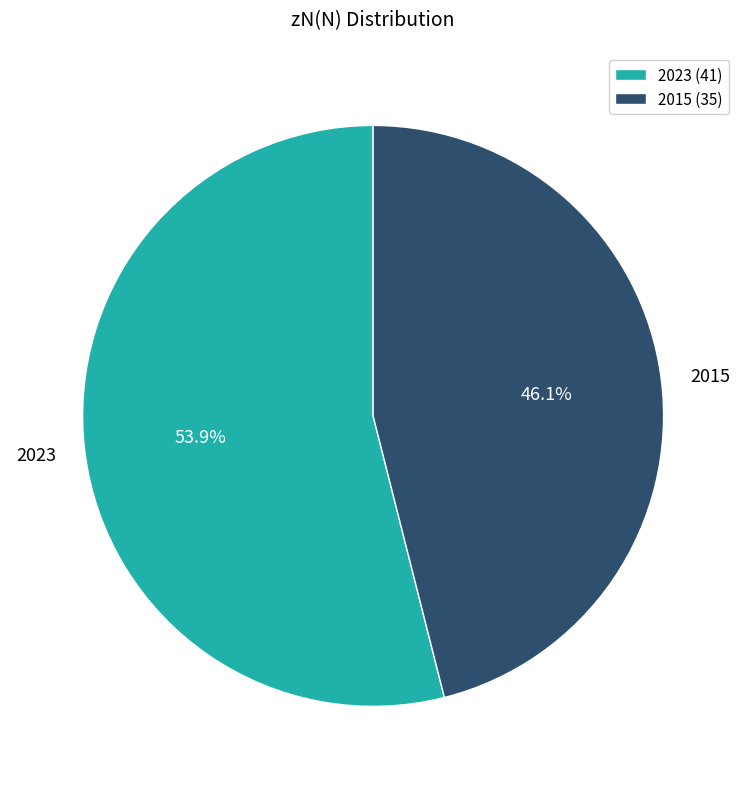

The 2023 slice represents 54% of the pie. True or false?

True